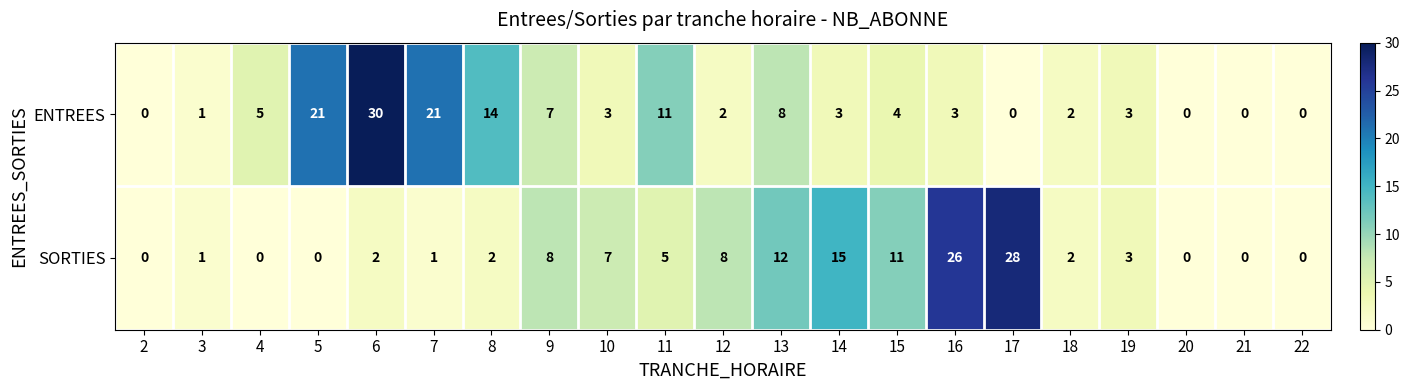

How many distinct data groups are displayed?

2